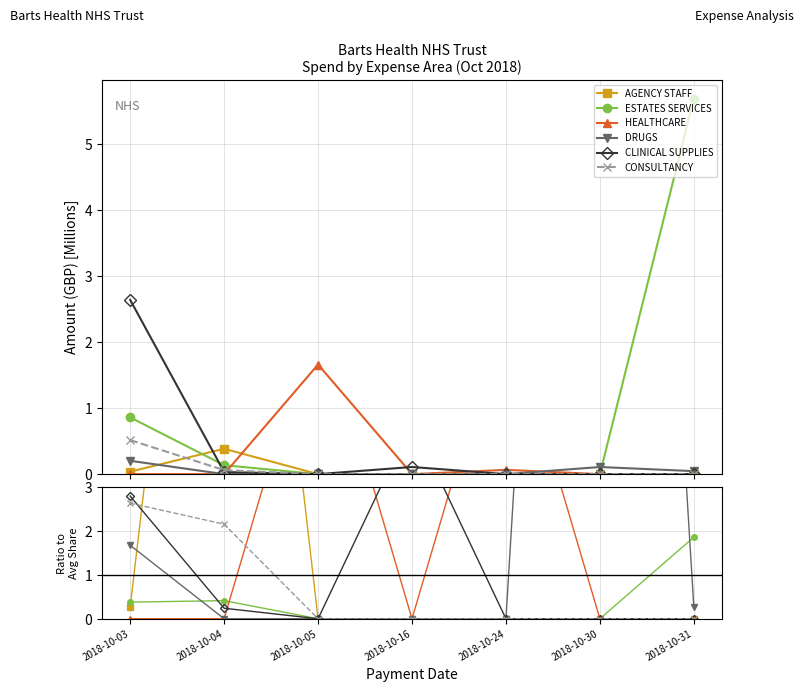

The CLINICAL SUPPLIES series shows 1.7 at 2018-10-16. True or false?

False